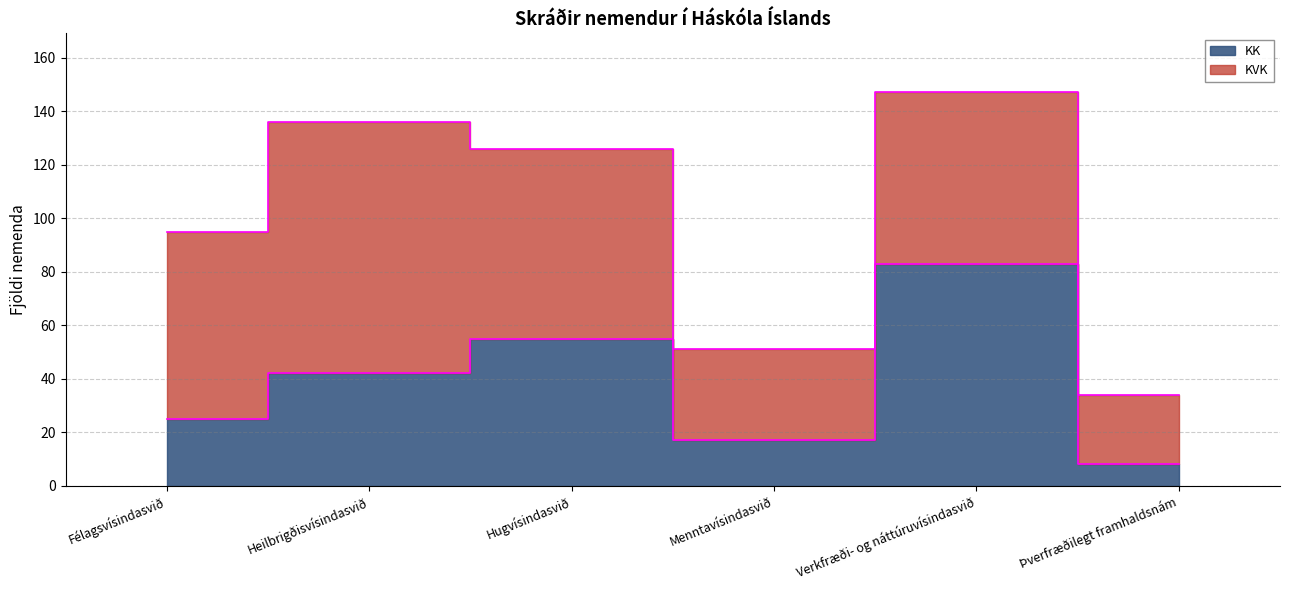

What is the label of the 4th point from the right?

Hugvísindasvið